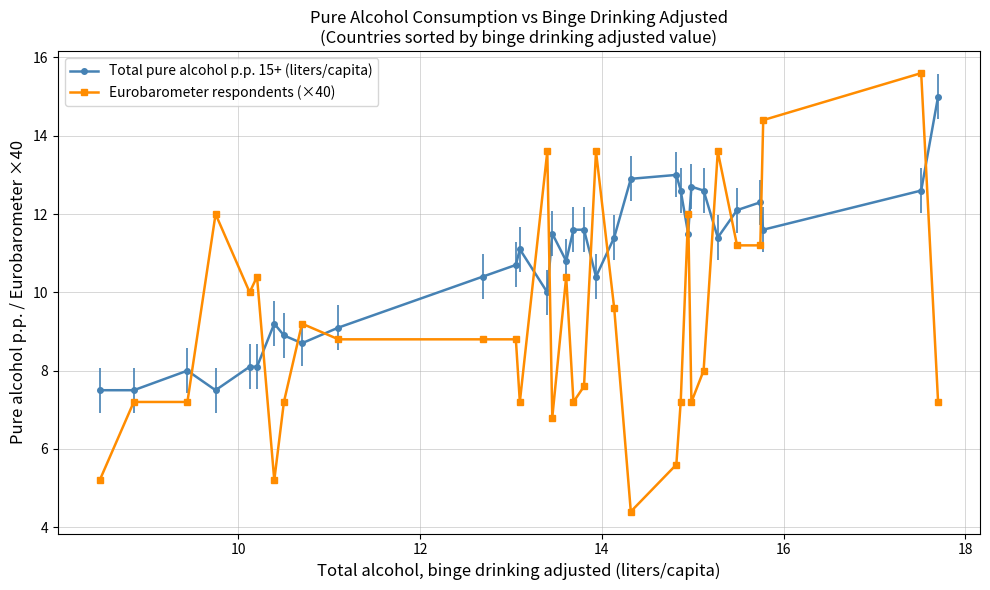

Which series has the largest total across all categories?

Total pure alcohol p.p. 15+ (liters/capita)